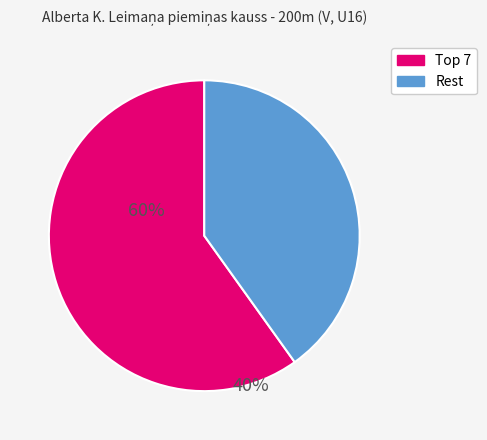

Is there a majority slice in this chart?

Yes